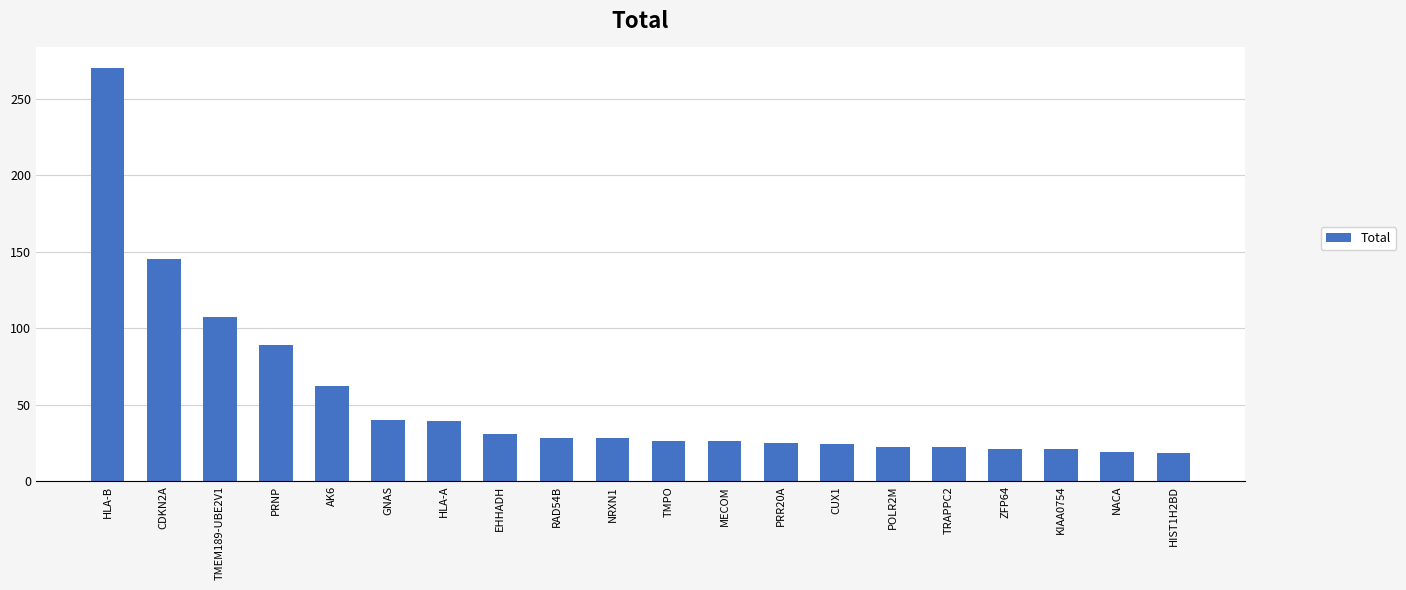

What is the maximum value shown in the chart?

270